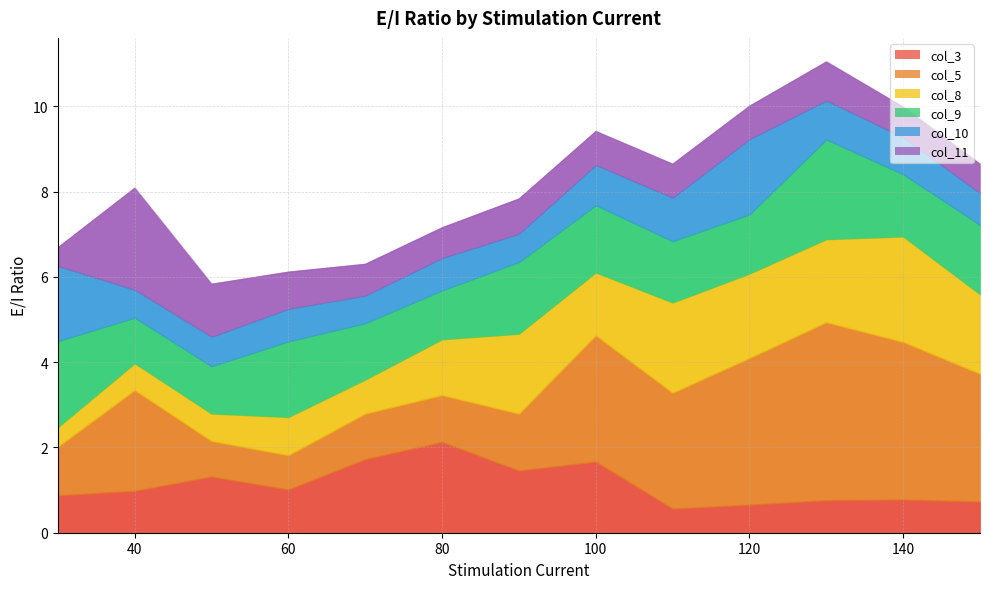

What are all the series names shown in the legend?

col_3, col_5, col_8, col_9, col_10, col_11